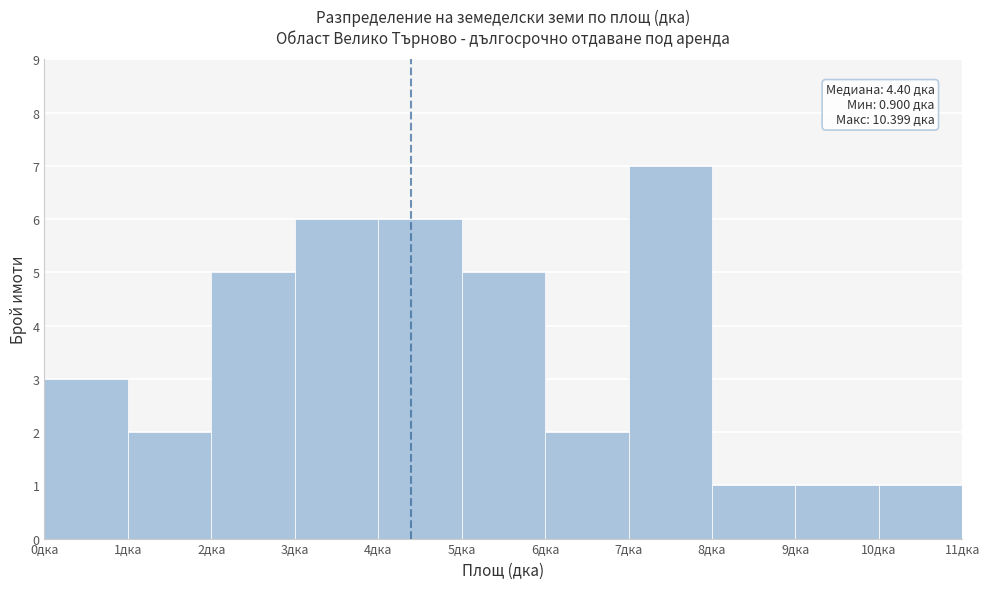

Which range on the x-axis has the tallest bar?

7 to 8